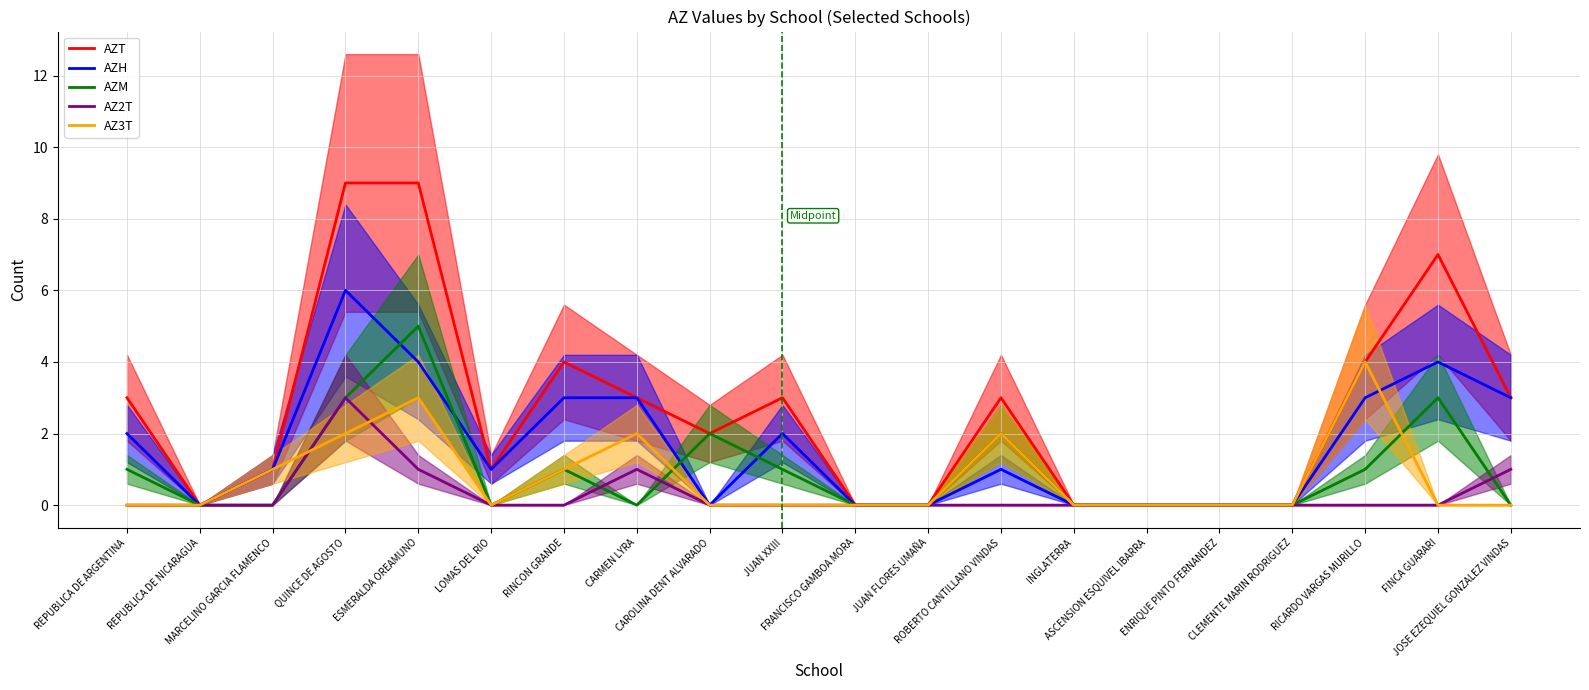

Reading left to right, extract all data points from this chart.

AZT: REPUBLICA DE ARGENTINA=3	REPUBLICA DE NICARAGUA=0	MARCELINO GARCIA FLAMENCO=1	QUINCE DE AGOSTO=9	ESMERALDA OREAMUNO=9	LOMAS DEL RIO=1	RINCON GRANDE=4	CARMEN LYRA=3	CAROLINA DENT ALVARADO=2	JUAN XXIII=3	FRANCISCO GAMBOA MORA=0	JUAN FLORES UMAÑA=0	ROBERTO CANTILLANO VINDAS=3	INGLATERRA=0	ASCENSION ESQUIVEL IBARRA=0	ENRIQUE PINTO FERNANDEZ=0	CLEMENTE MARIN RODRIGUEZ=0	RICARDO VARGAS MURILLO=4	FINCA GUARARI=7	JOSE EZEQUIEL GONZALEZ VINDAS=3
AZH: REPUBLICA DE ARGENTINA=2	REPUBLICA DE NICARAGUA=0	MARCELINO GARCIA FLAMENCO=1	QUINCE DE AGOSTO=6	ESMERALDA OREAMUNO=4	LOMAS DEL RIO=1	RINCON GRANDE=3	CARMEN LYRA=3	CAROLINA DENT ALVARADO=0	JUAN XXIII=2	FRANCISCO GAMBOA MORA=0	JUAN FLORES UMAÑA=0	ROBERTO CANTILLANO VINDAS=1	INGLATERRA=0	ASCENSION ESQUIVEL IBARRA=0	ENRIQUE PINTO FERNANDEZ=0	CLEMENTE MARIN RODRIGUEZ=0	RICARDO VARGAS MURILLO=3	FINCA GUARARI=4	JOSE EZEQUIEL GONZALEZ VINDAS=3
AZM: REPUBLICA DE ARGENTINA=1	REPUBLICA DE NICARAGUA=0	MARCELINO GARCIA FLAMENCO=0	QUINCE DE AGOSTO=3	ESMERALDA OREAMUNO=5	LOMAS DEL RIO=0	RINCON GRANDE=1	CARMEN LYRA=0	CAROLINA DENT ALVARADO=2	JUAN XXIII=1	FRANCISCO GAMBOA MORA=0	JUAN FLORES UMAÑA=0	ROBERTO CANTILLANO VINDAS=2	INGLATERRA=0	ASCENSION ESQUIVEL IBARRA=0	ENRIQUE PINTO FERNANDEZ=0	CLEMENTE MARIN RODRIGUEZ=0	RICARDO VARGAS MURILLO=1	FINCA GUARARI=3	JOSE EZEQUIEL GONZALEZ VINDAS=0
AZ2T: REPUBLICA DE ARGENTINA=0	REPUBLICA DE NICARAGUA=0	MARCELINO GARCIA FLAMENCO=0	QUINCE DE AGOSTO=3	ESMERALDA OREAMUNO=1	LOMAS DEL RIO=0	RINCON GRANDE=0	CARMEN LYRA=1	CAROLINA DENT ALVARADO=0	JUAN XXIII=0	FRANCISCO GAMBOA MORA=0	JUAN FLORES UMAÑA=0	ROBERTO CANTILLANO VINDAS=0	INGLATERRA=0	ASCENSION ESQUIVEL IBARRA=0	ENRIQUE PINTO FERNANDEZ=0	CLEMENTE MARIN RODRIGUEZ=0	RICARDO VARGAS MURILLO=0	FINCA GUARARI=0	JOSE EZEQUIEL GONZALEZ VINDAS=1
AZ3T: REPUBLICA DE ARGENTINA=0	REPUBLICA DE NICARAGUA=0	MARCELINO GARCIA FLAMENCO=1	QUINCE DE AGOSTO=2	ESMERALDA OREAMUNO=3	LOMAS DEL RIO=0	RINCON GRANDE=1	CARMEN LYRA=2	CAROLINA DENT ALVARADO=0	JUAN XXIII=0	FRANCISCO GAMBOA MORA=0	JUAN FLORES UMAÑA=0	ROBERTO CANTILLANO VINDAS=2	INGLATERRA=0	ASCENSION ESQUIVEL IBARRA=0	ENRIQUE PINTO FERNANDEZ=0	CLEMENTE MARIN RODRIGUEZ=0	RICARDO VARGAS MURILLO=4	FINCA GUARARI=0	JOSE EZEQUIEL GONZALEZ VINDAS=0